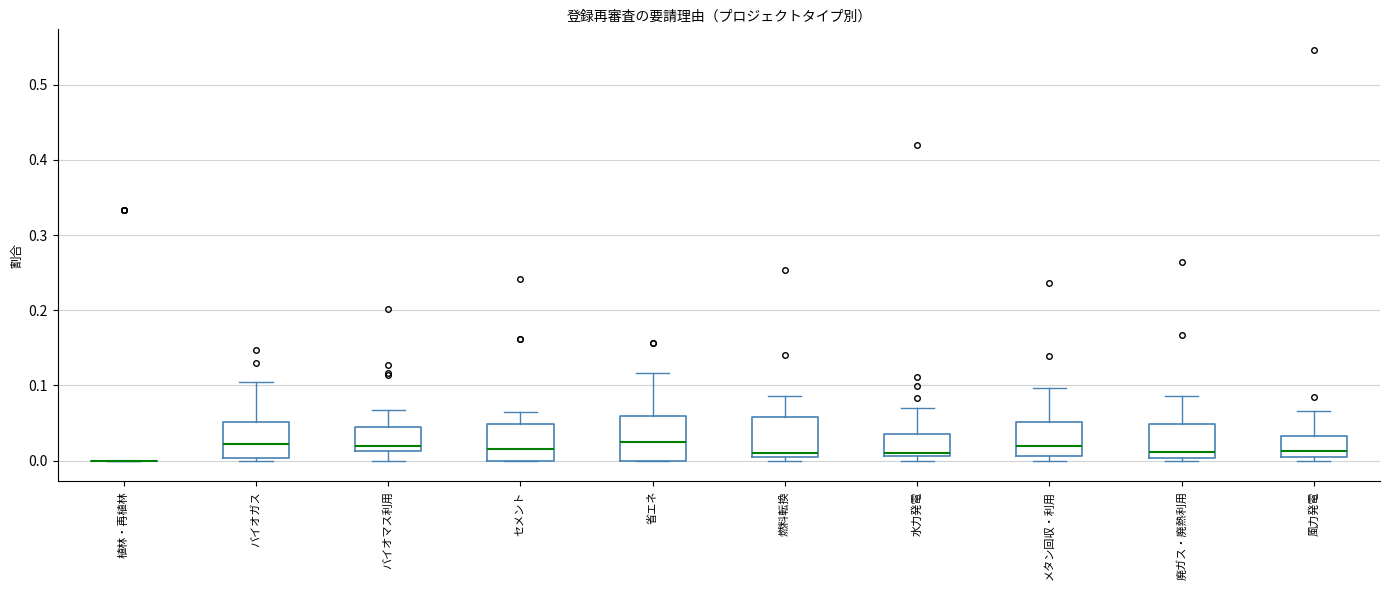

Reading left to right, transcribe this box plot: for each box, give where its median line is, the range the box spans, and where its two whiskers end, as read against the y-axis. The values are not printed on the chart, so give them approximately, as read against the axis.

植林・再植林: box collapsed to a line at 0.00, whiskers 0.00 to 0.00
バイオガス: median 0.02, box 0.00 to 0.05, whiskers 0.00 (just below the box's lower edge) to 0.10
バイオマス利用: median 0.02, box 0.01 to 0.04, whiskers 0.00 to 0.07
セメント: median 0.02, box 0.00 to 0.05, whiskers 0.00 to 0.06
省エネ: median 0.03, box 0.00 to 0.06, whiskers 0.00 to 0.12
燃料転換: median 0.01 (just above the box's lower edge), box 0.01 to 0.06, whiskers 0.00 to 0.09
水力発電: median 0.01 (just above the box's lower edge), box 0.01 to 0.04, whiskers 0.00 to 0.07
メタン回収・利用: median 0.02, box 0.01 to 0.05, whiskers 0.00 to 0.10
廃ガス・廃熱利用: median 0.01, box 0.00 to 0.05, whiskers 0.00 (just below the box's lower edge) to 0.09
風力発電: median 0.01, box 0.00 to 0.03, whiskers 0.00 (just below the box's lower edge) to 0.07